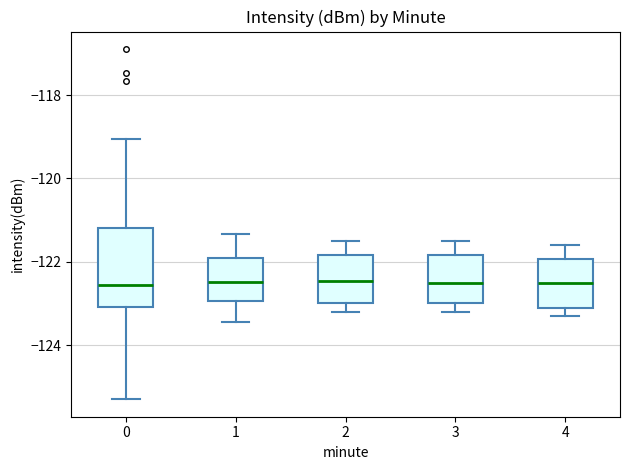

Where is the upper edge of the box at x = 0 on the y-axis? The values are not printed on the chart, so give them approximately, as read against the axis.

-121.2